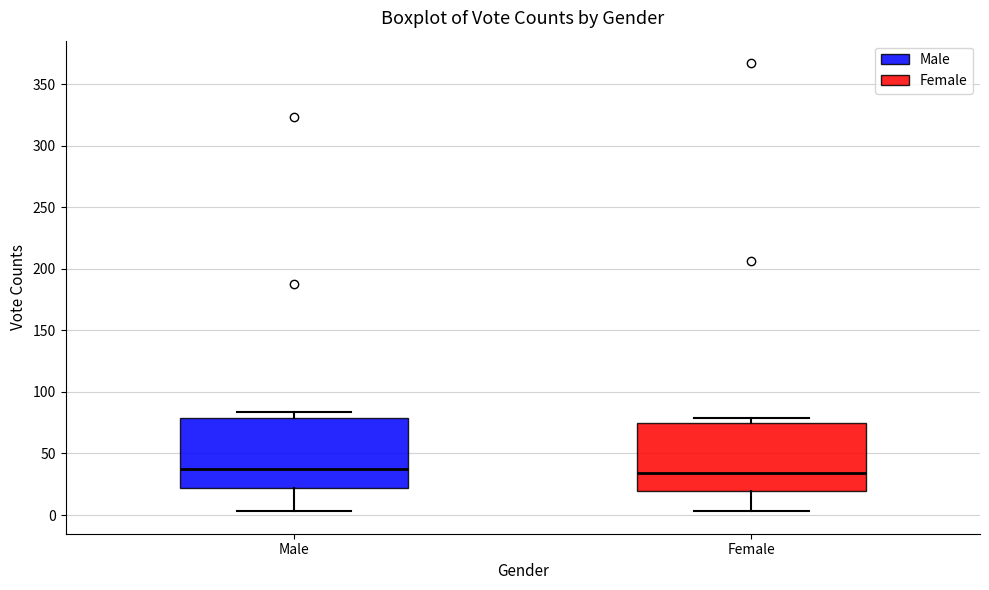

Where does the median line of the box for Female sit on the y-axis? The values are not printed on the chart, so give them approximately, as read against the axis.

35